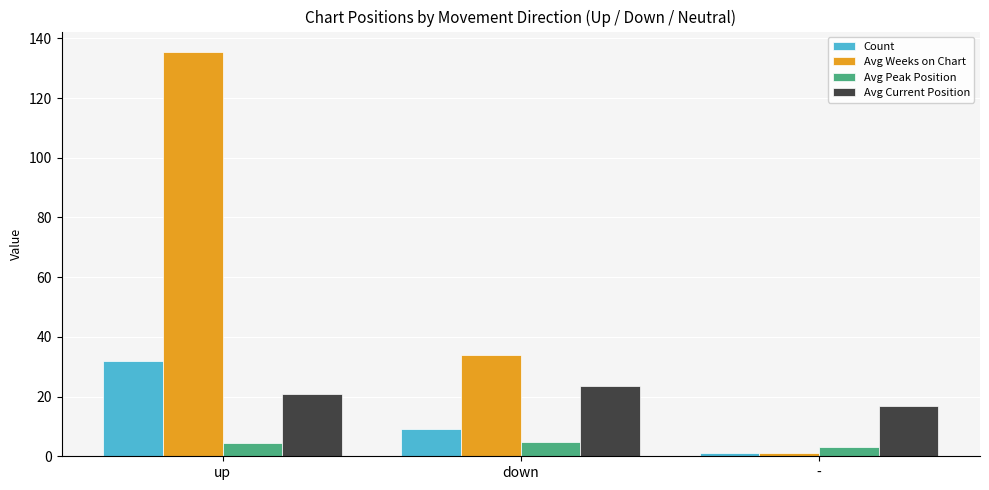

What is the smallest value displayed?

1.0